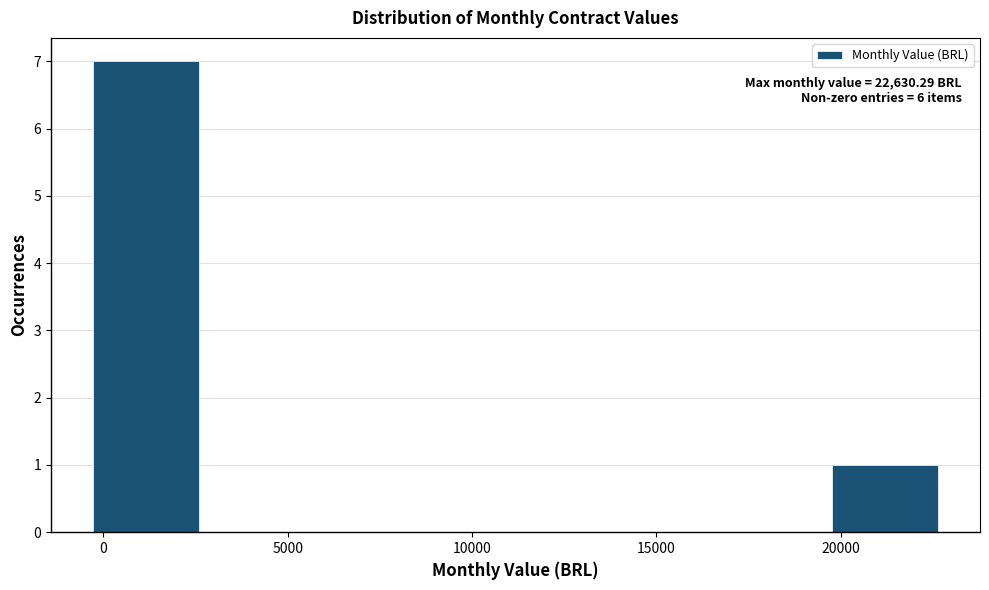

Which range on the x-axis has the tallest bar?

-500 to 2500